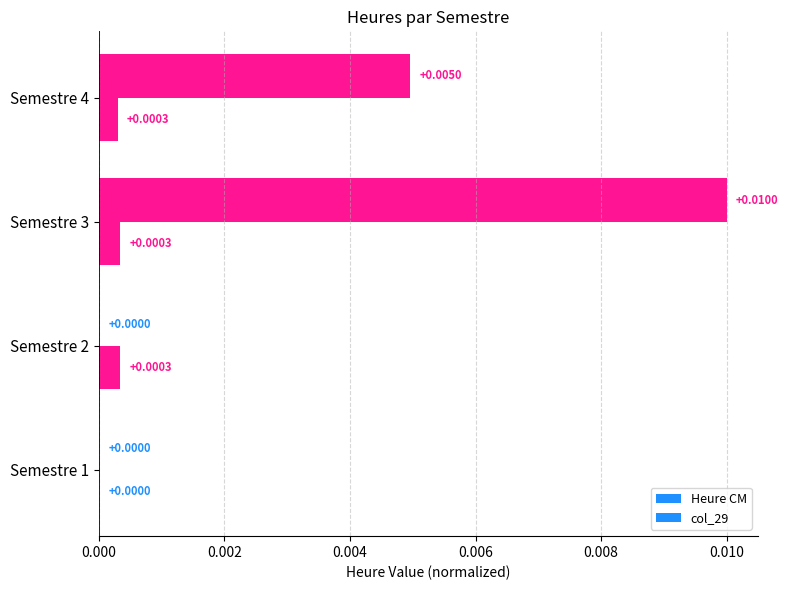

Which series has the widest spread of values?

Heure CM